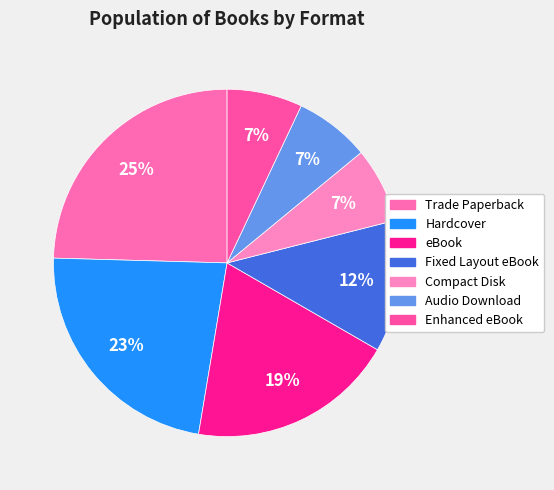

Approximately how many times larger is the value at Hardcover compared to eBook?

1.2